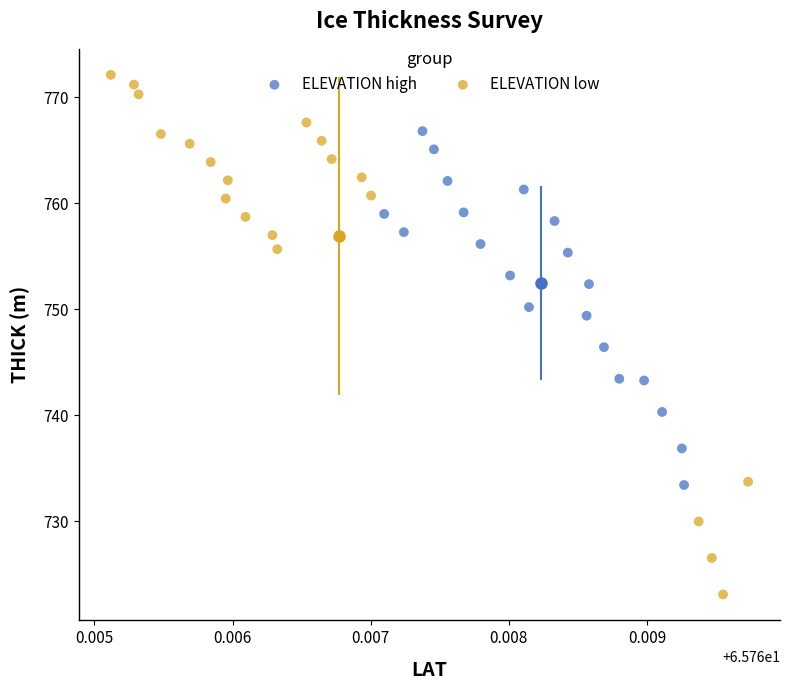

Which series has the largest Y range (max minus min)?

ELEVATION low